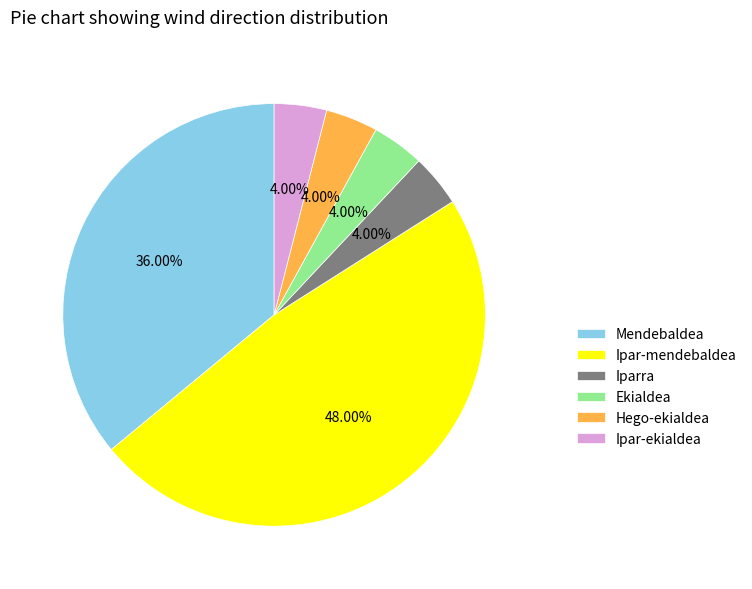

What is the ratio of the value at Ekialdea to the value at Hego-ekialdea?

1.0